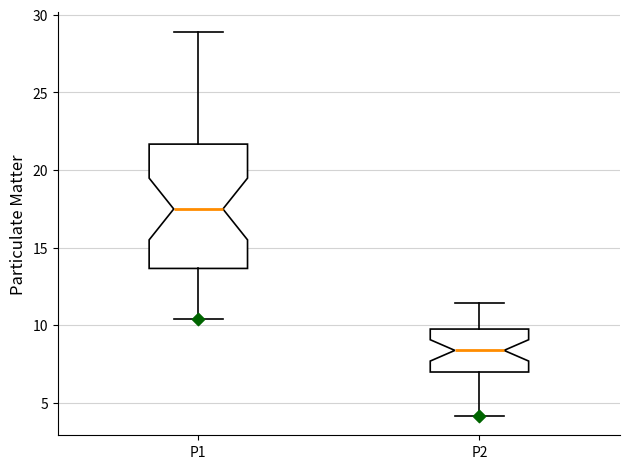

Which box's median line is the lowest?

P2